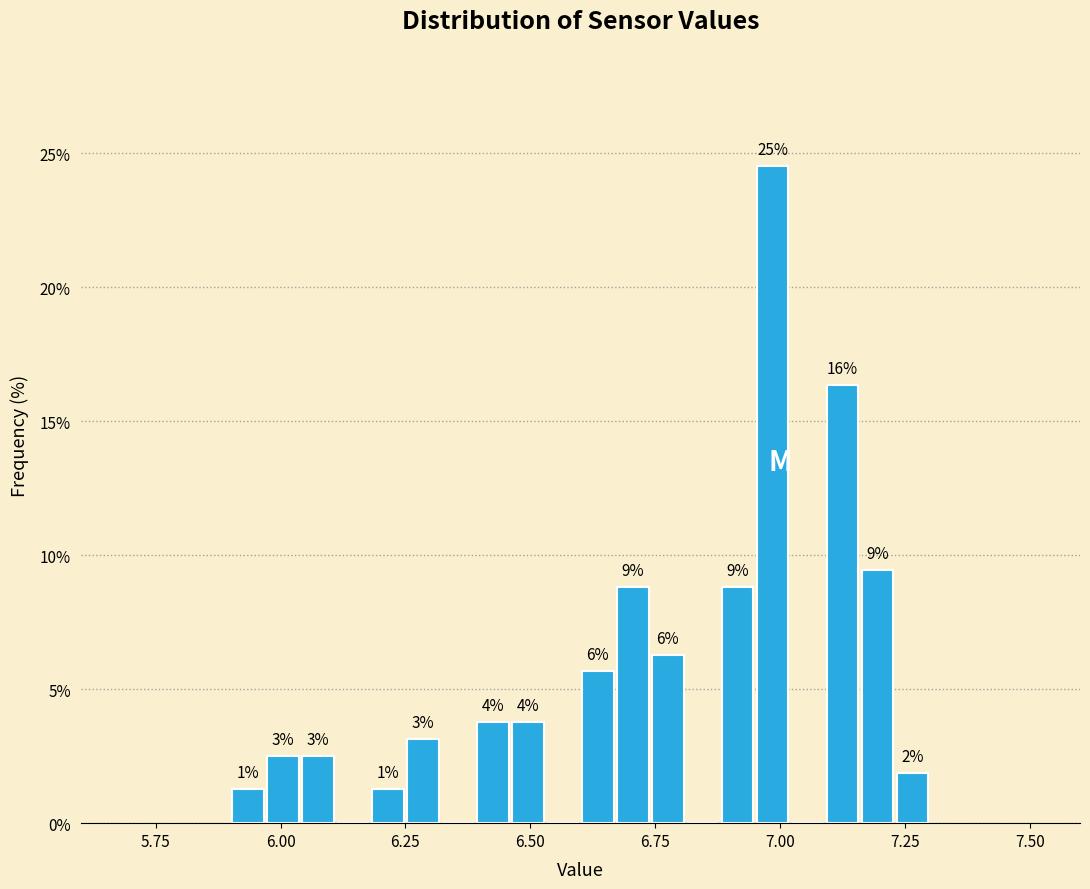

Read against the x-axis, roughly where is the centre of the tallest bar?

7.00